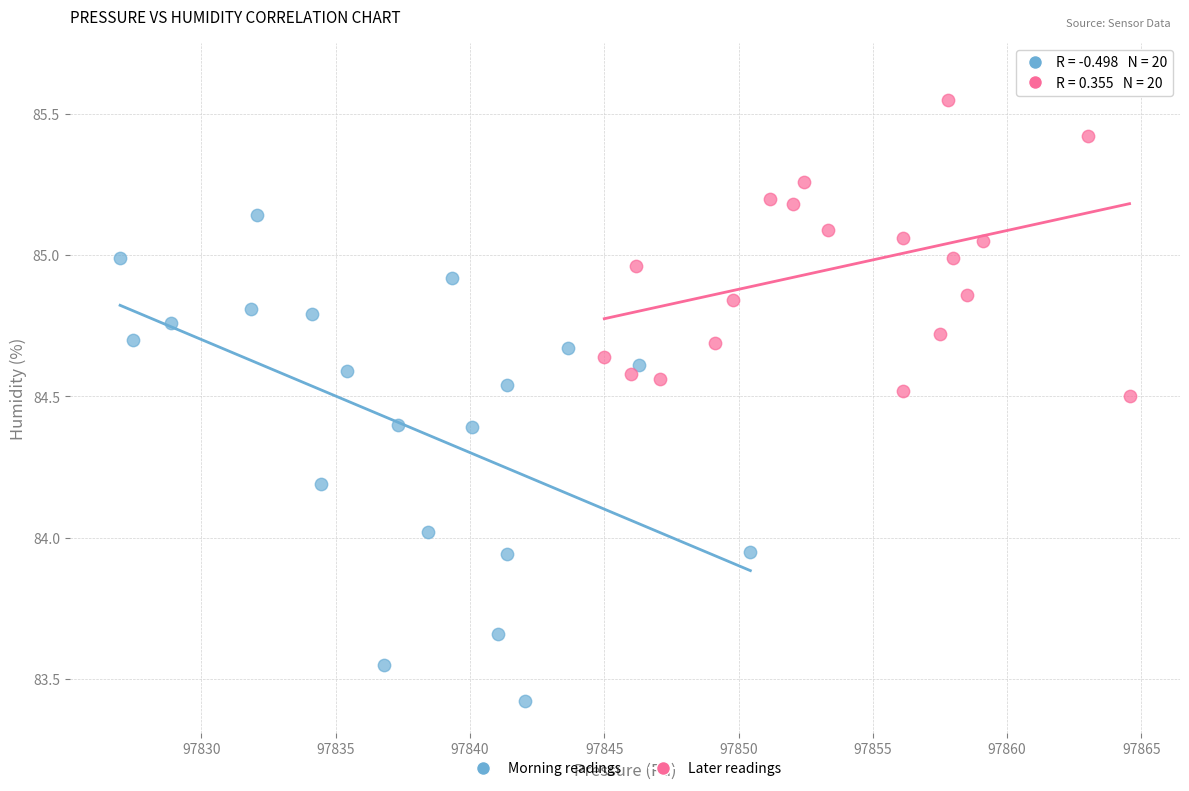

Which series reaches the maximum Y coordinate?

Later readings